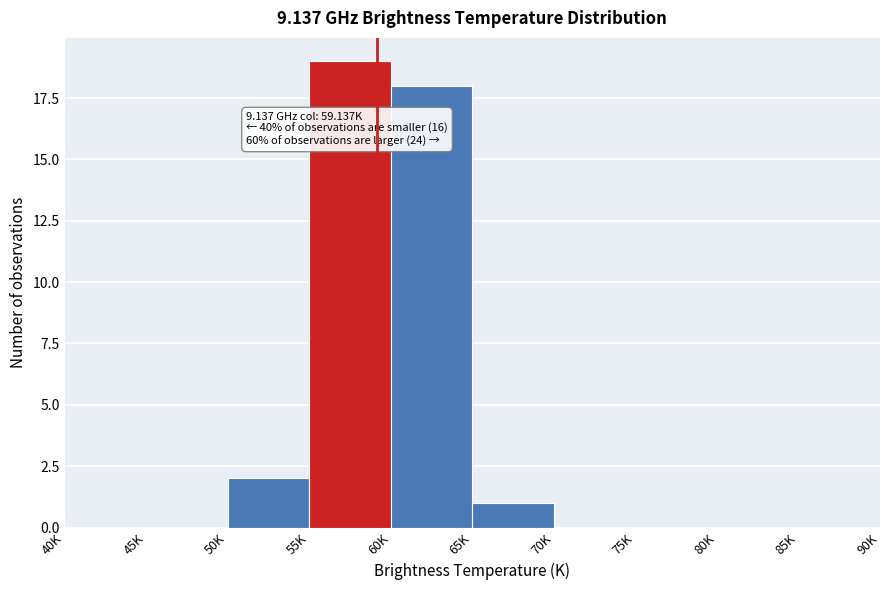

Reading left to right, extract all data points from this chart.

40K=0	45K=0	50K=2	55K=19	60K=18	65K=1	70K=0	75K=0	80K=0	85K=0